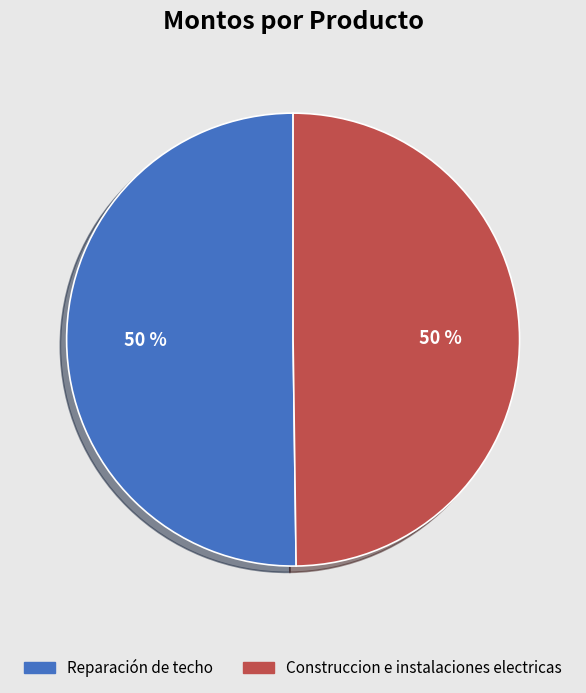

Count the number of slices in the pie.

2